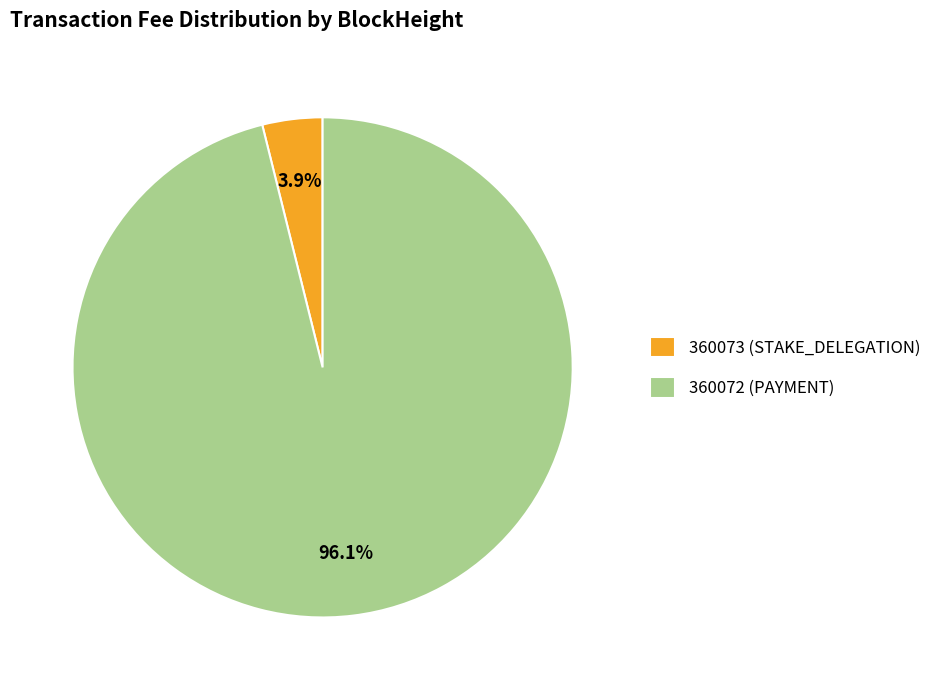

Which slice represents more than half of the pie?

360072